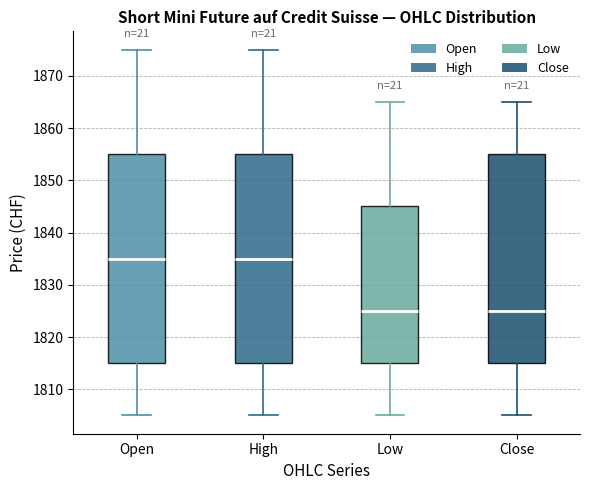

Reading left to right, transcribe this box plot: for each box, give where its median line is, the range the box spans, and where its two whiskers end, as read against the y-axis. The values are not printed on the chart, so give them approximately, as read against the axis.

Open: median 1835, box 1815 to 1855, whiskers 1805 to 1875
High: median 1835, box 1815 to 1855, whiskers 1805 to 1875
Low: median 1825, box 1815 to 1845, whiskers 1805 to 1865
Close: median 1825, box 1815 to 1855, whiskers 1805 to 1865